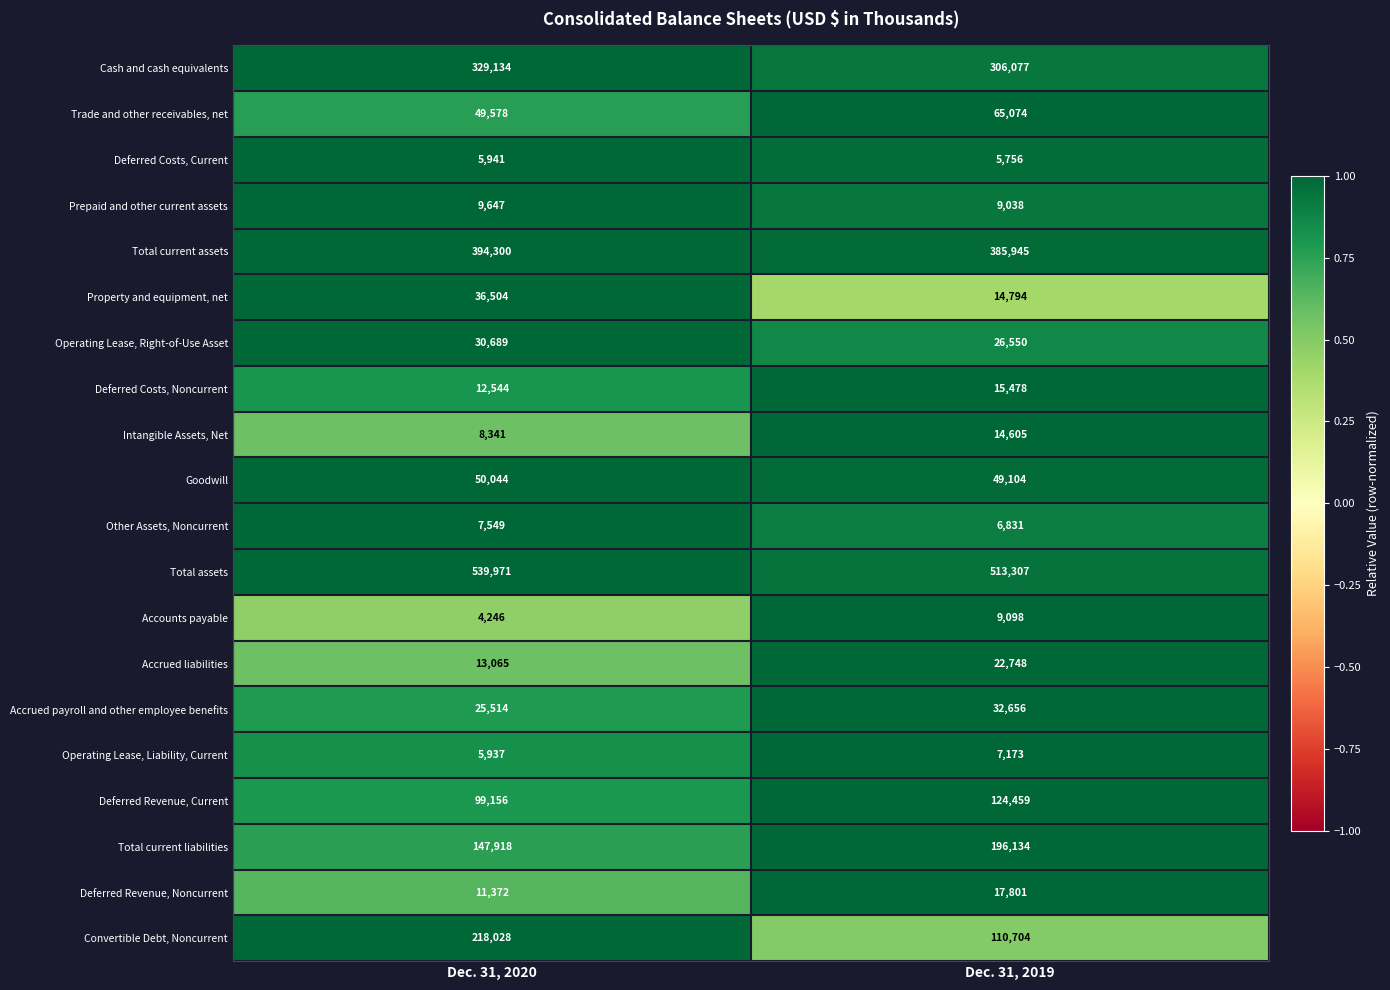

What is the smallest value displayed?

4246